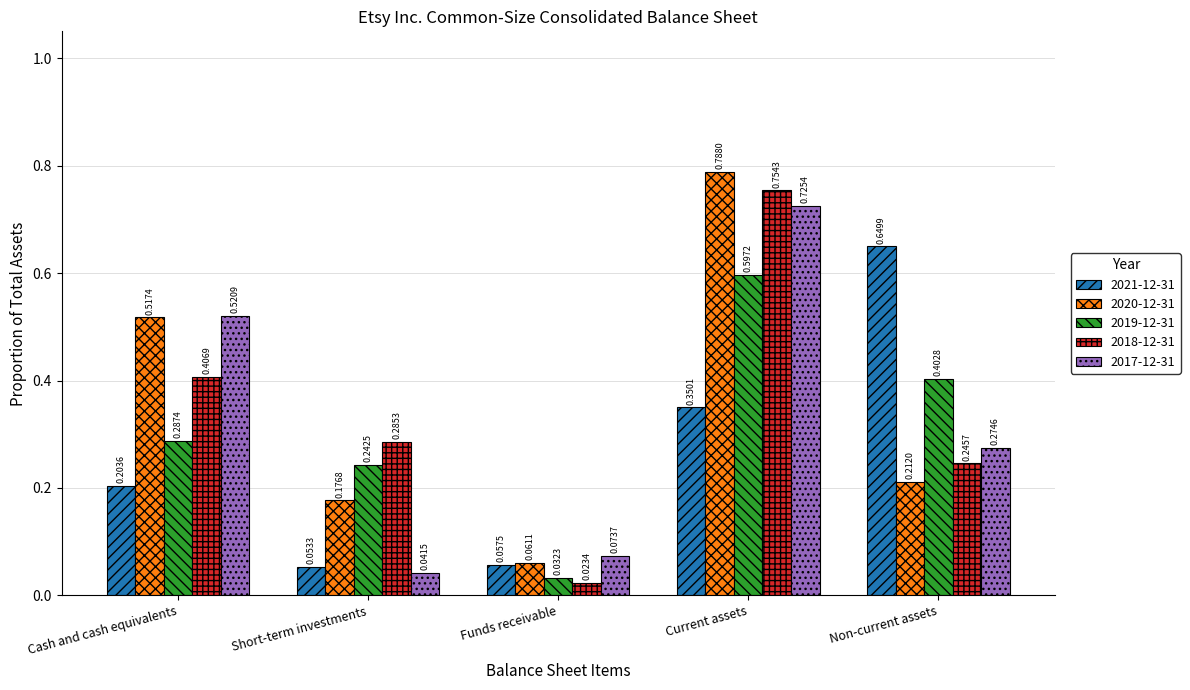

Rank the series at Non-current assets from highest to lowest value.

2021-12-31, 2019-12-31, 2017-12-31, 2018-12-31, 2020-12-31